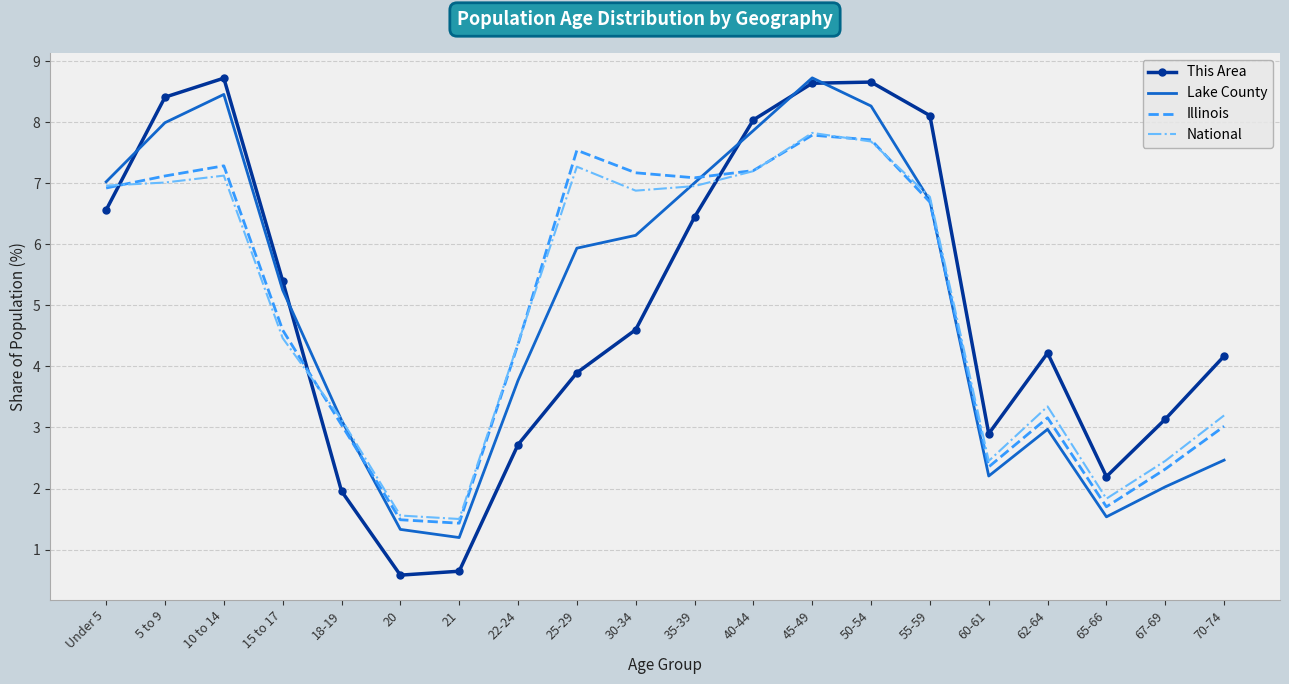

At which label is Illinois closest to 4?

22-24